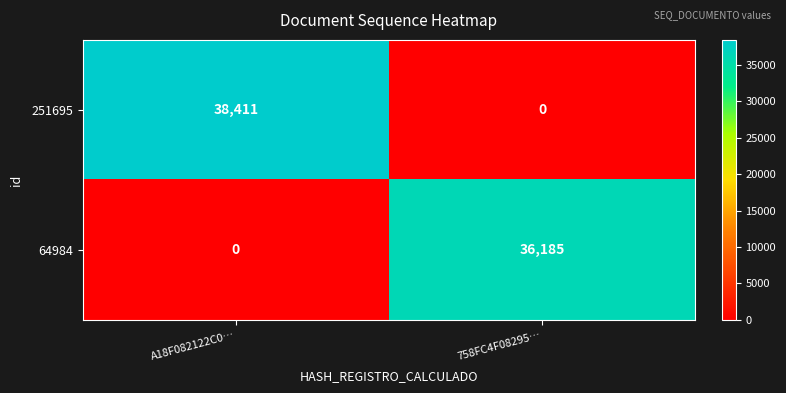

What is the total value across all series at 758FC4F08295…?

36185